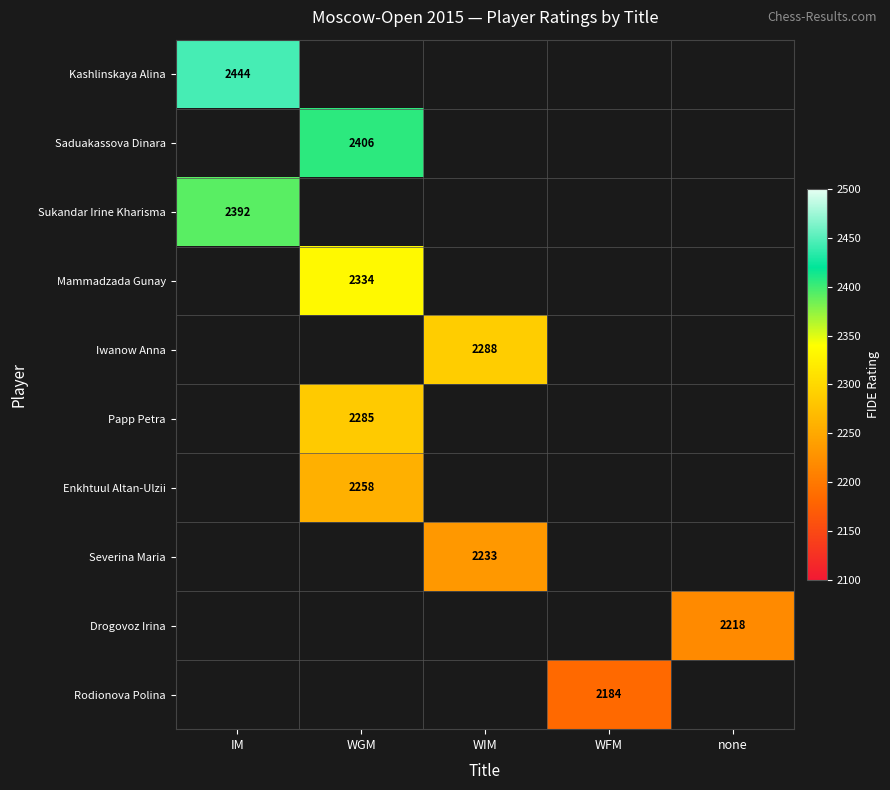

The value of Enkhtuul Altan-Ulzii at WGM is 2258. True or false?

True